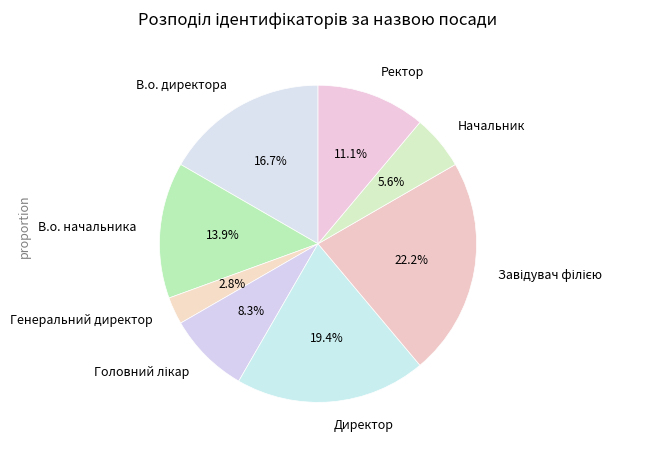

What percentage is the Ректор slice, to the nearest percent?

11%